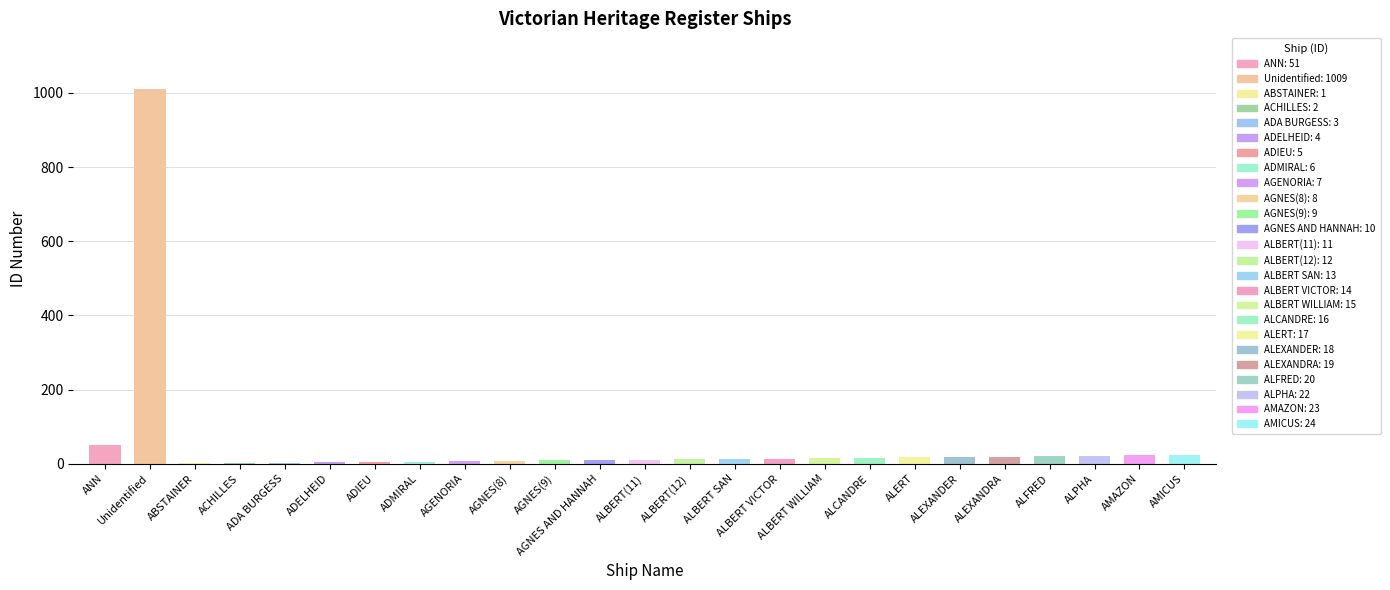

What is the maximum value shown in the chart?

1009